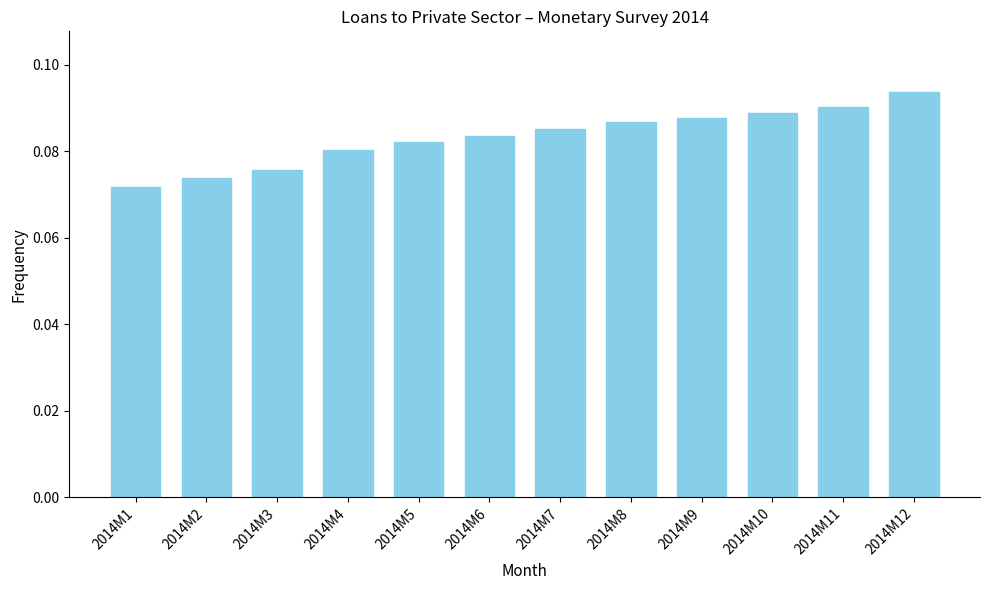

What is the sum of all values?

1.0